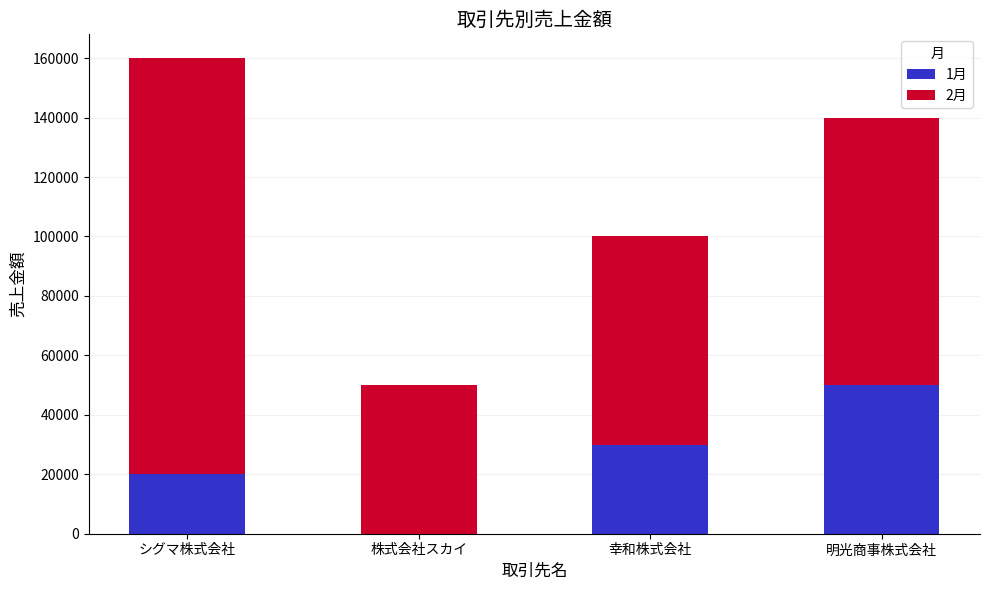

Is it true that 1月 equals 81477 at 明光商事株式会社?

False